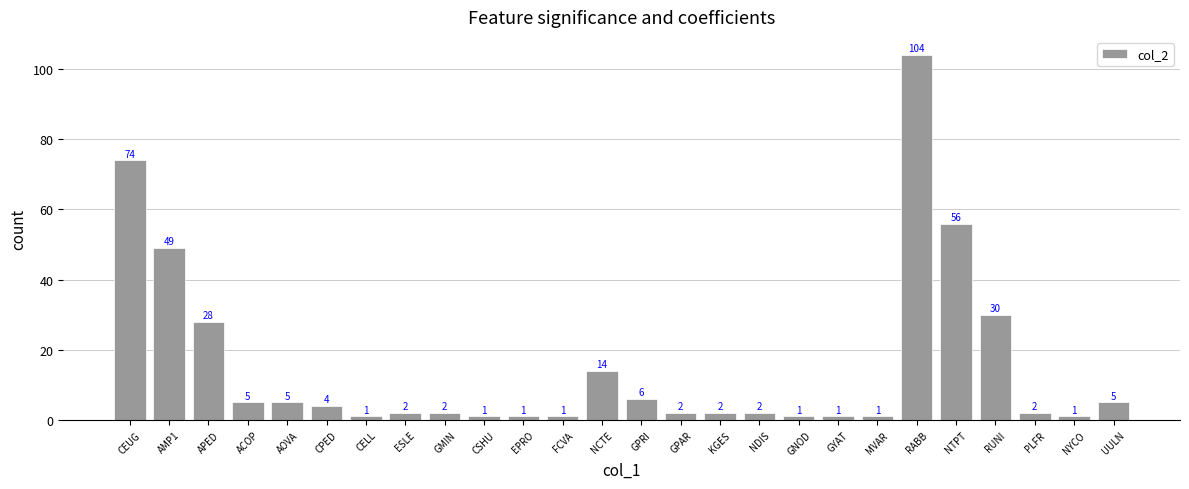

Between ACOP and NYCO, which is larger?

ACOP